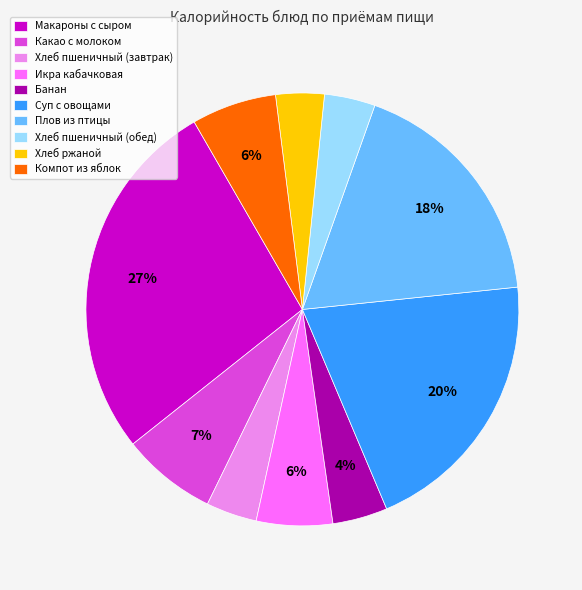

Do Какао с молоком and Компот из яблок together represent more than half of the pie?

No